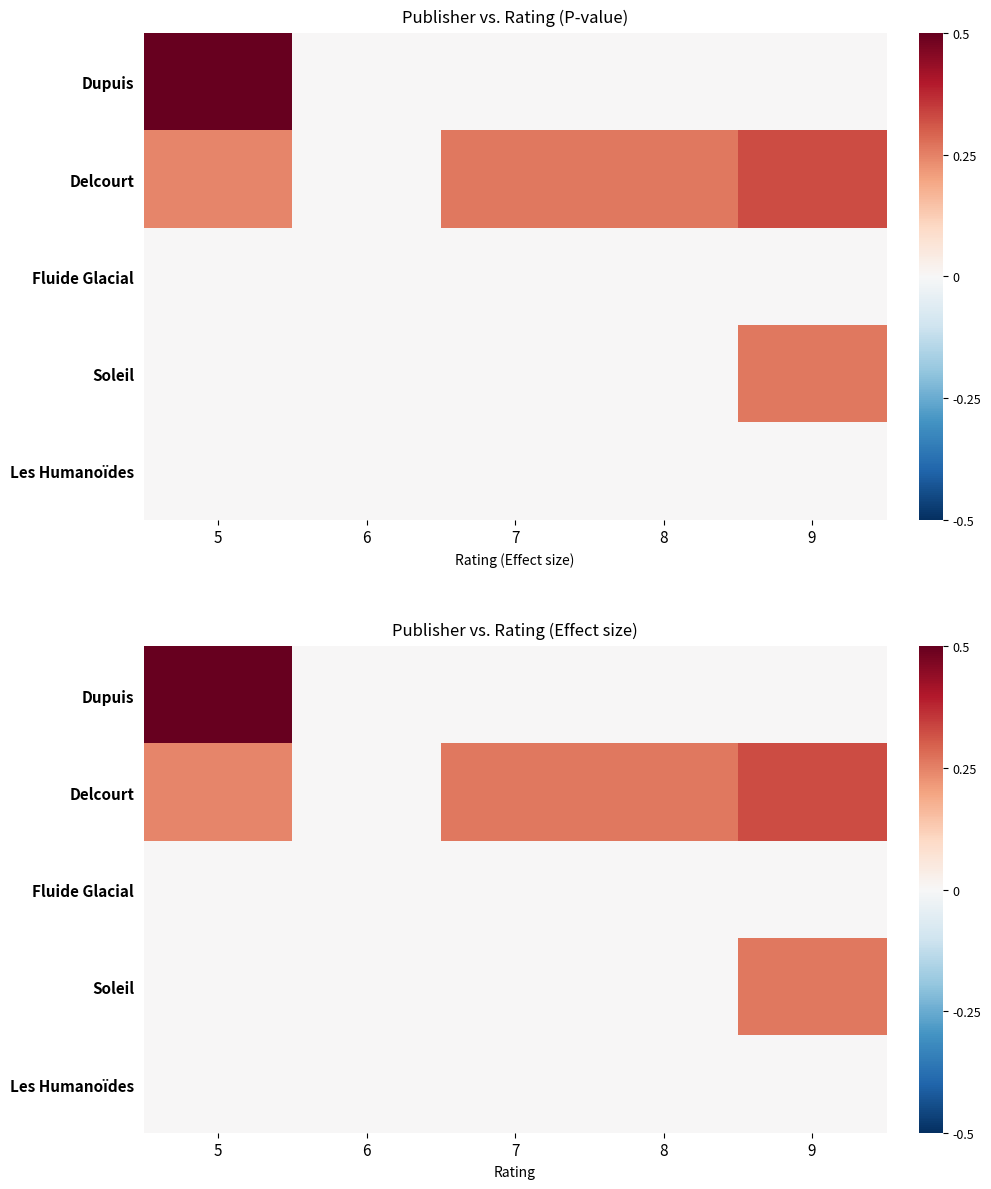

Which label corresponds to the largest value in the chart?

5